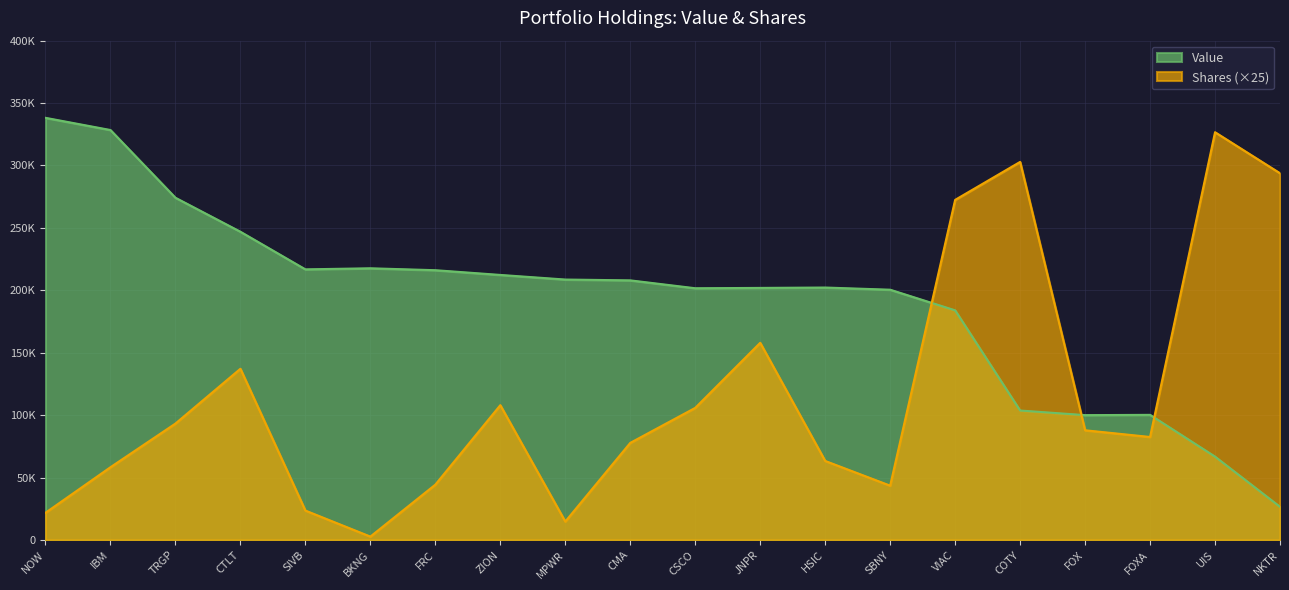

What is the average value of the Value series?

192733